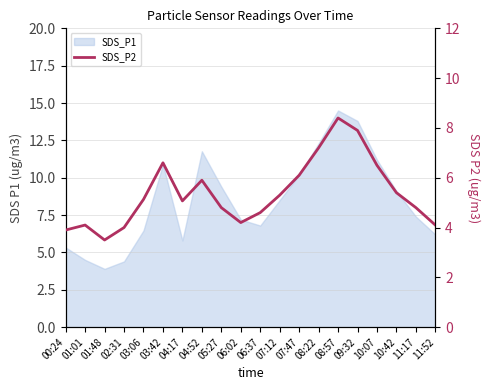

Reading right to left, transcribe all the data shown in this chart.

11:52=4.1	11:17=4.8	10:42=5.4	10:07=6.5	09:32=7.9	08:57=8.4	08:22=7.2	07:47=6.1	07:12=5.3	06:37=4.6	06:02=4.2	05:27=4.8	04:52=5.9	04:17=5.1	03:42=6.6	03:06=5.1	02:31=4.0	01:48=3.5	01:01=4.1	00:24=3.9